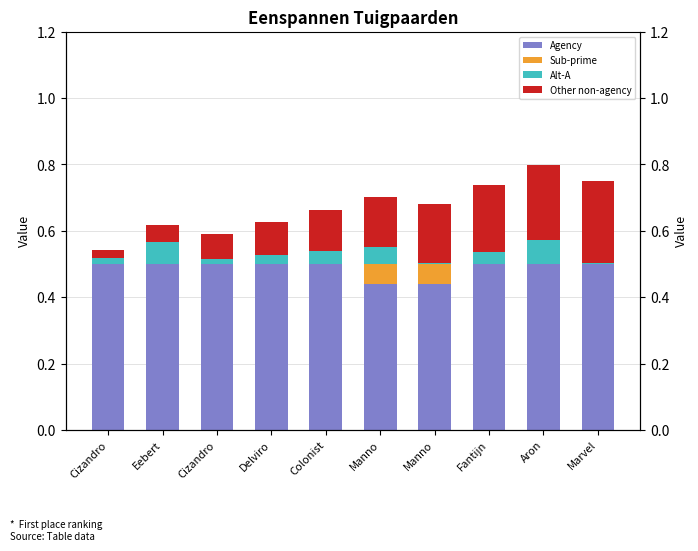

What is the difference between the maximum and second lowest values in the Agency series?

0.1